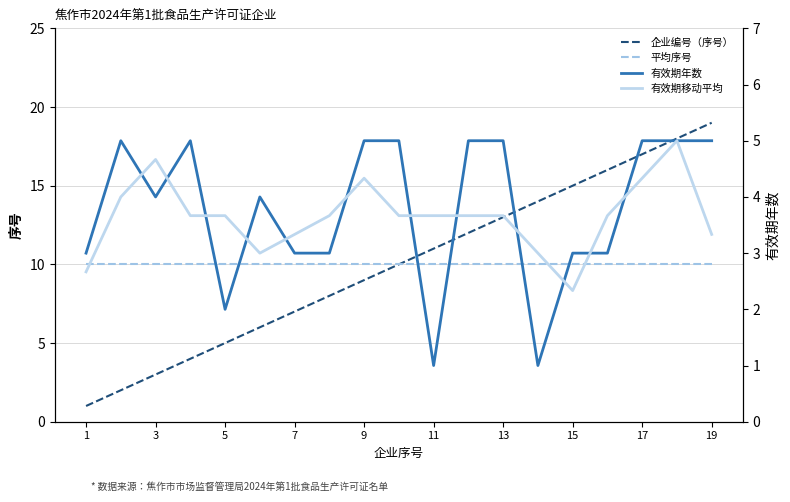

What is the difference between the second highest and minimum values in the 企业编号（序号） series?

17